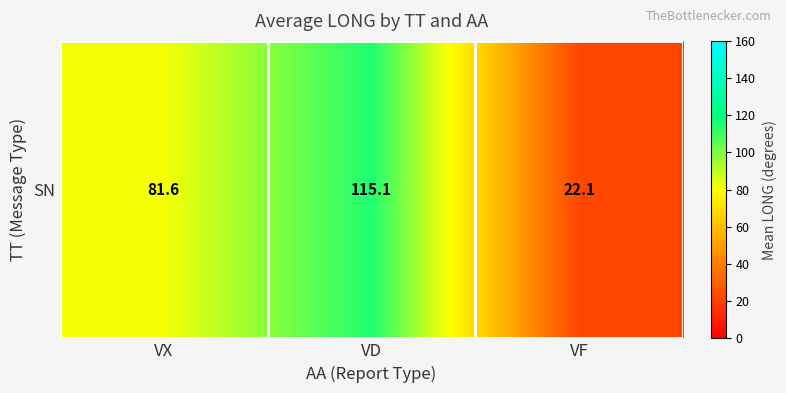

What is the smallest value displayed?

22.1